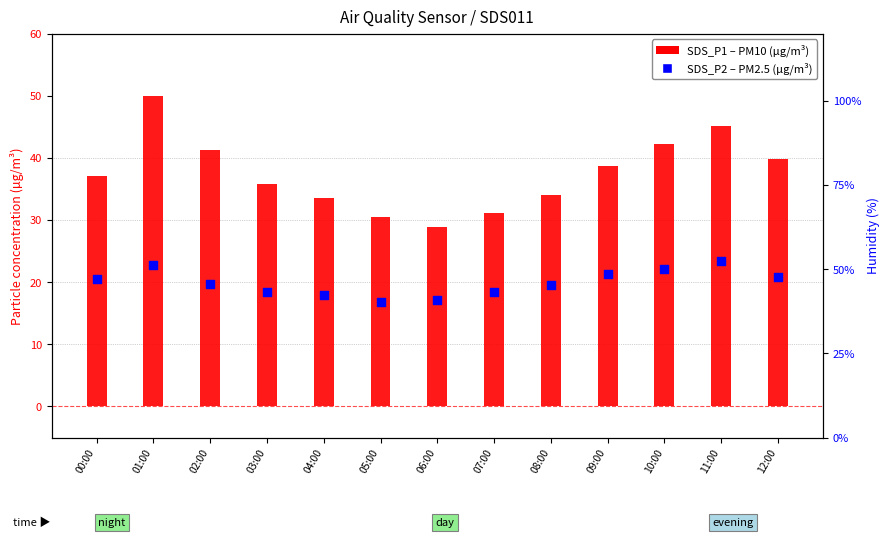

At which category is the sum across all series the highest?

01:00